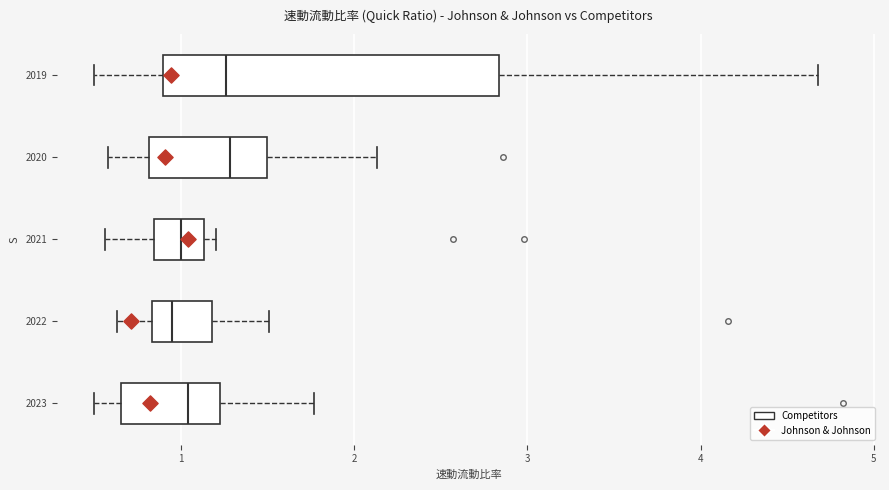

Which box is the widest, from its left edge to its right edge?

2019